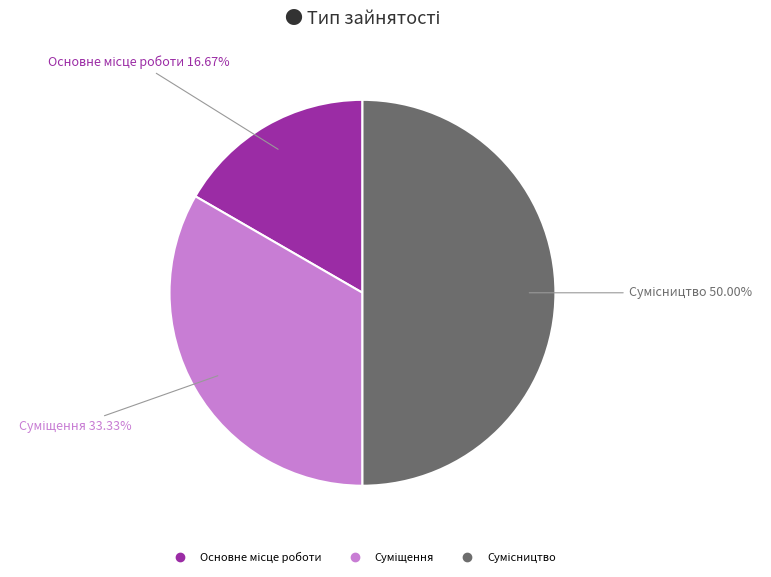

Rank the categories by value from lowest to highest.

Основне місце роботи, Суміщення, Сумісництво